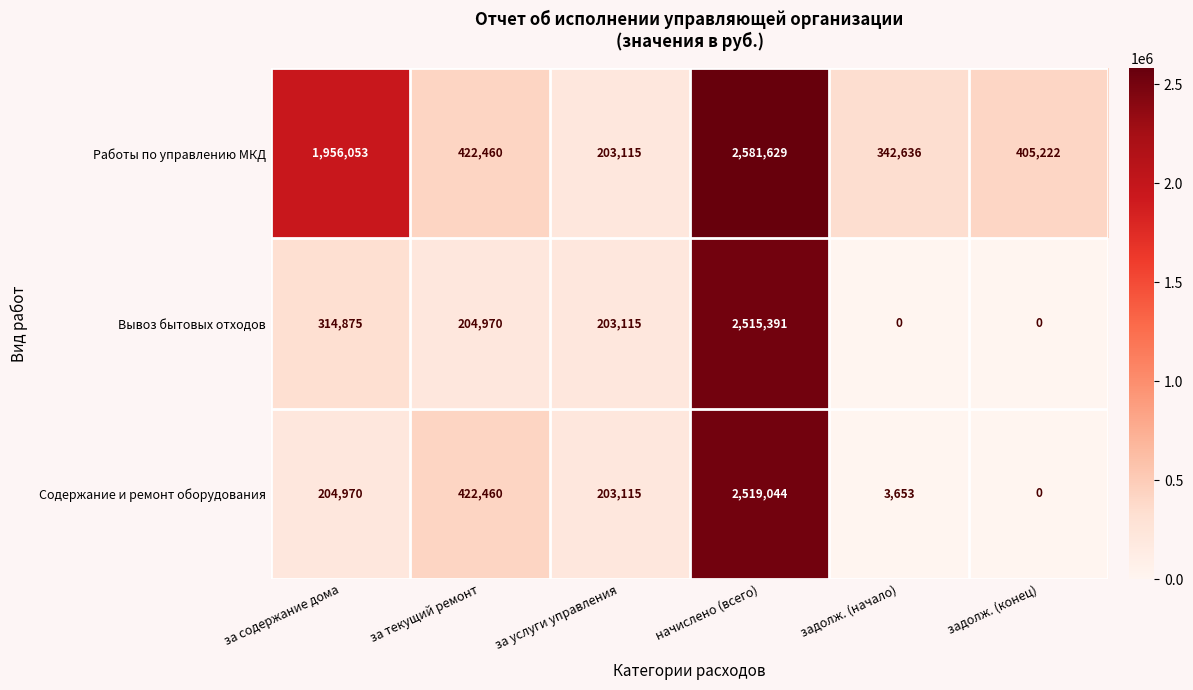

What is the sum of all Работы по управлению МКД values?

5911115